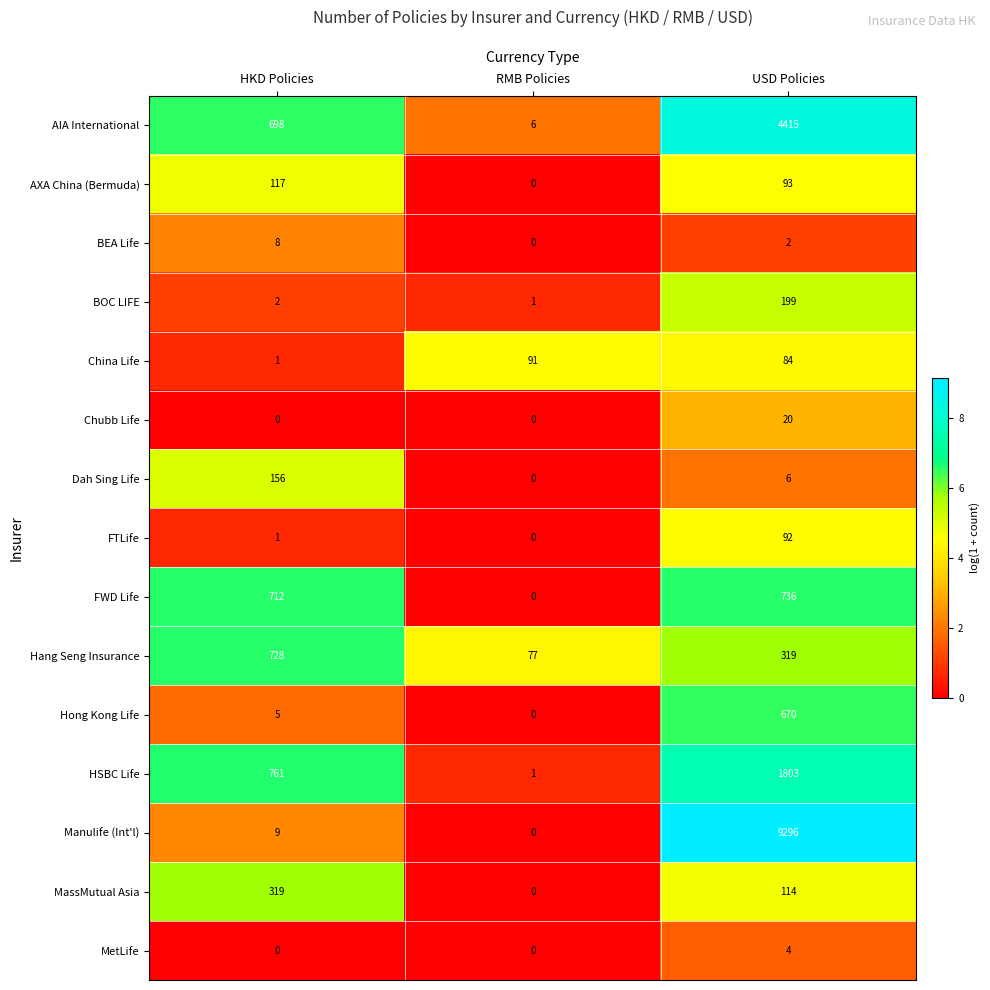

What value does the FWD Life series have at HKD Policies?

712